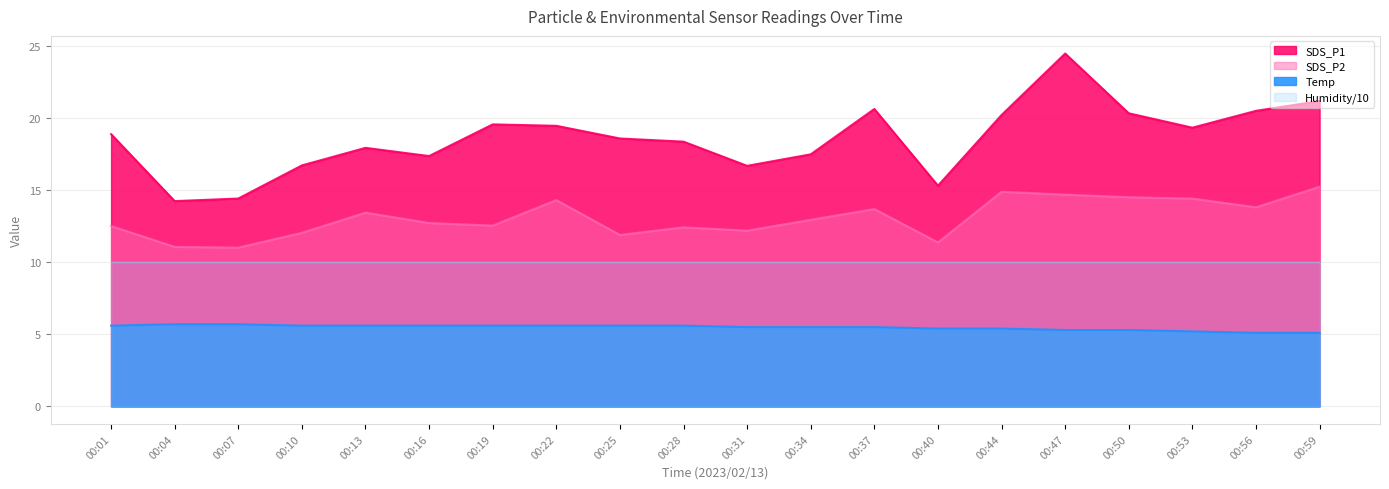

True or false: Temp has more than 1 points higher than both neighbors.

False